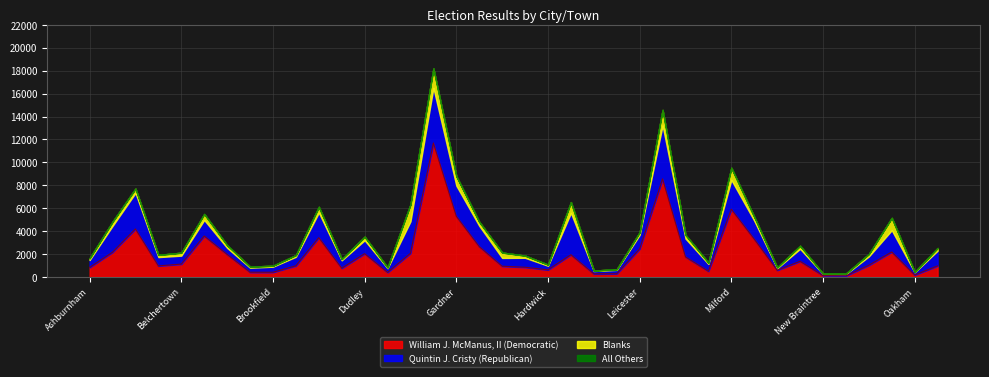

Count the number of categories in the chart.

38